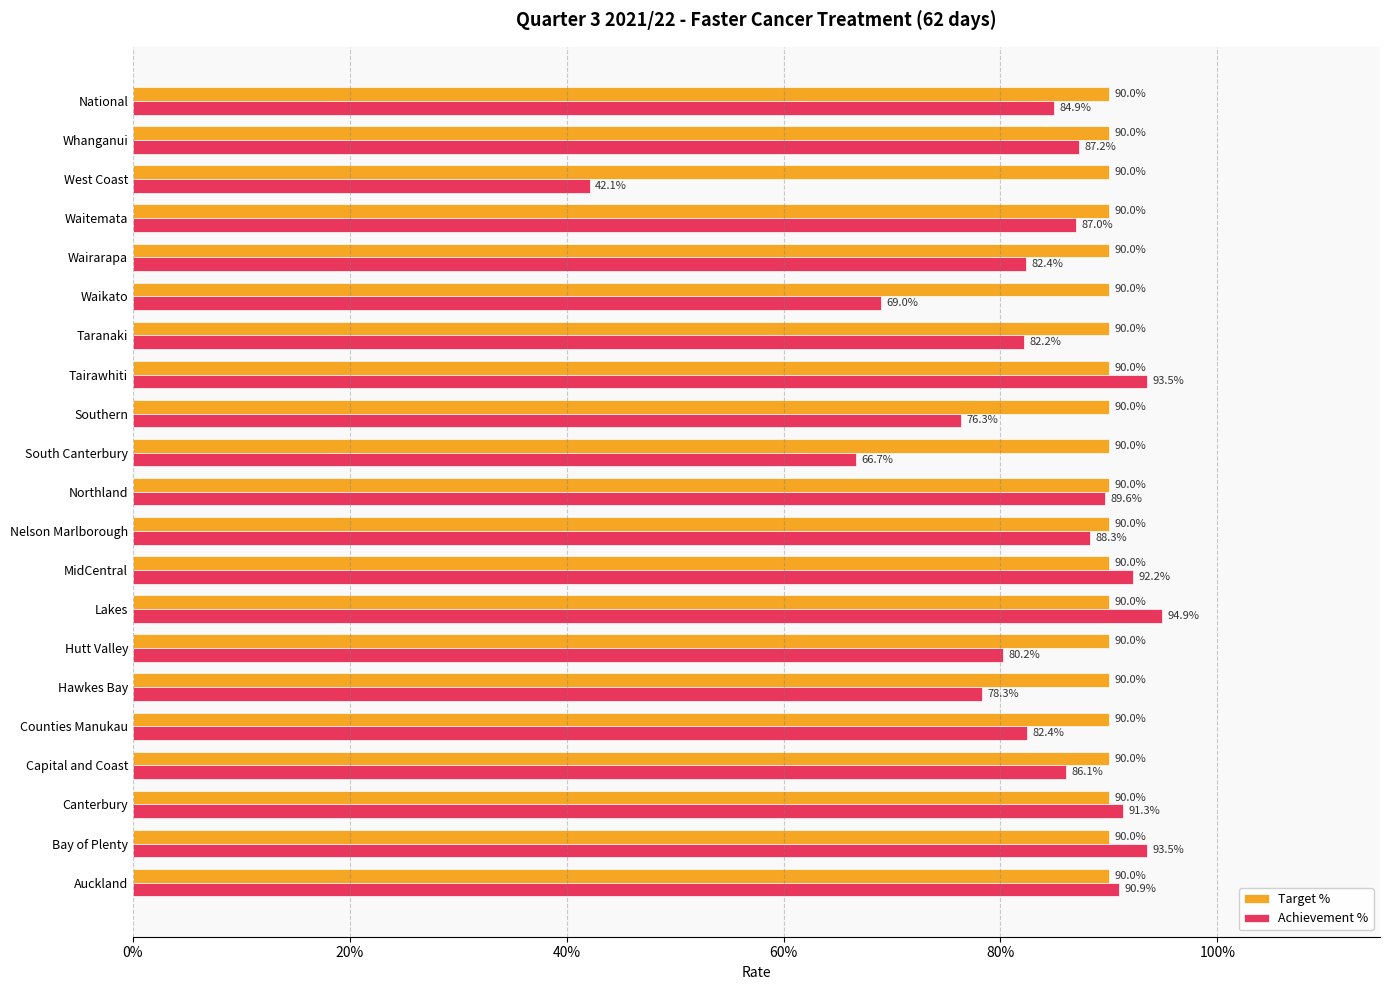

Reading right to left, what are all the values shown in this chart?

Target %: 0.3	0.3	0.3	0.3	0.3	0.3	0.3	0.3	0.3	0.3	0.3	0.3	0.3	0.3	0.3	0.3	0.3	0.3	0.3	0.3	0.3
Achievement %: 0.8	0.9	0.4	0.9	0.8	0.7	0.8	0.9	0.8	0.7	0.9	0.9	0.9	0.9	0.8	0.8	0.8	0.9	0.9	0.9	0.9